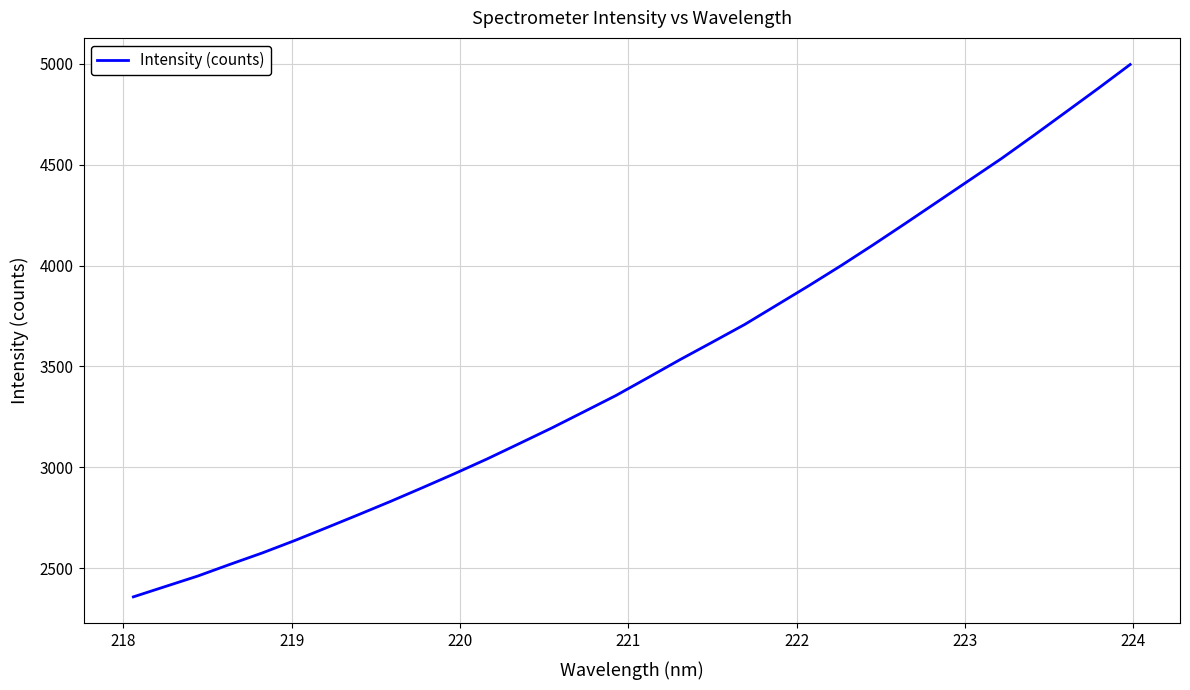

What is the difference between the maximum and minimum values?

2639.8